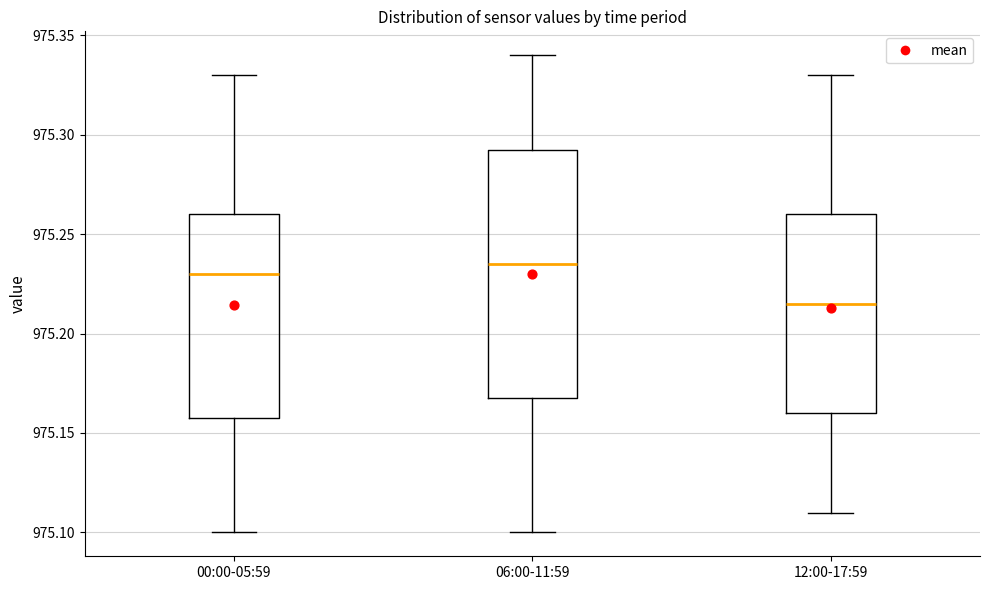

Reading left to right, read every box against the y-axis: the position of its median line, the range the box covers, and the ends of its whiskers. The values are not printed on the chart, so give them approximately, as read against the axis.

00:00-05:59: median 975.230, box 975.160 to 975.260, whiskers 975.100 to 975.330
06:00-11:59: median 975.235, box 975.170 to 975.295, whiskers 975.100 to 975.340
12:00-17:59: median 975.215, box 975.160 to 975.260, whiskers 975.110 to 975.330